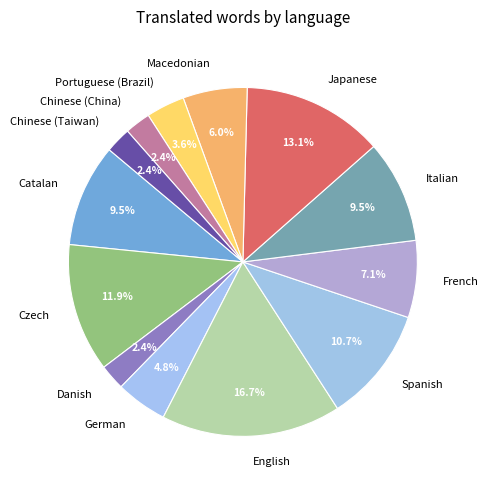

How much of the chart is everything except Portuguese (Brazil)?

96.4%